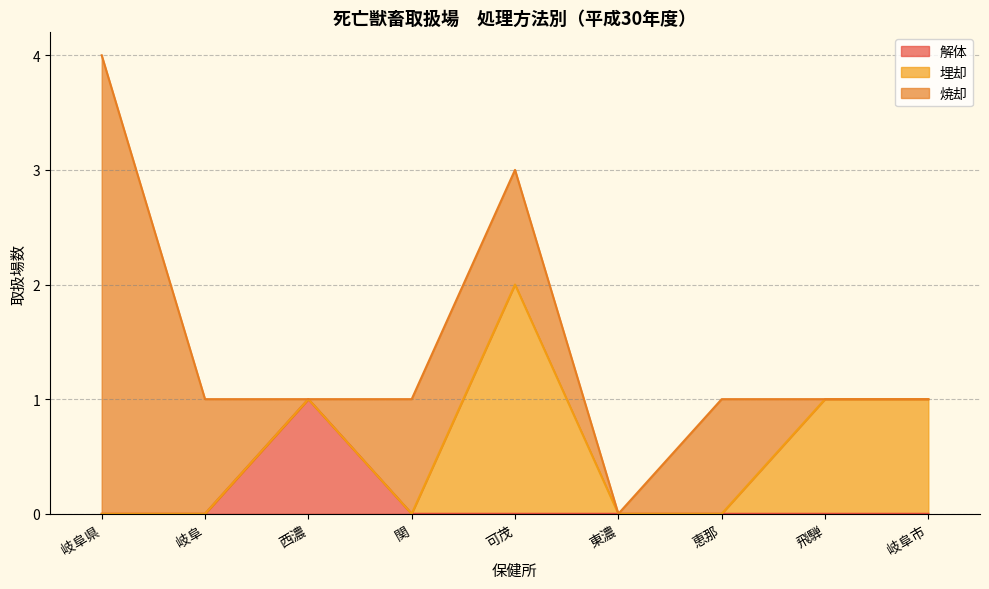

True or false: 解体 has a value of 0 at 岐阜.

True